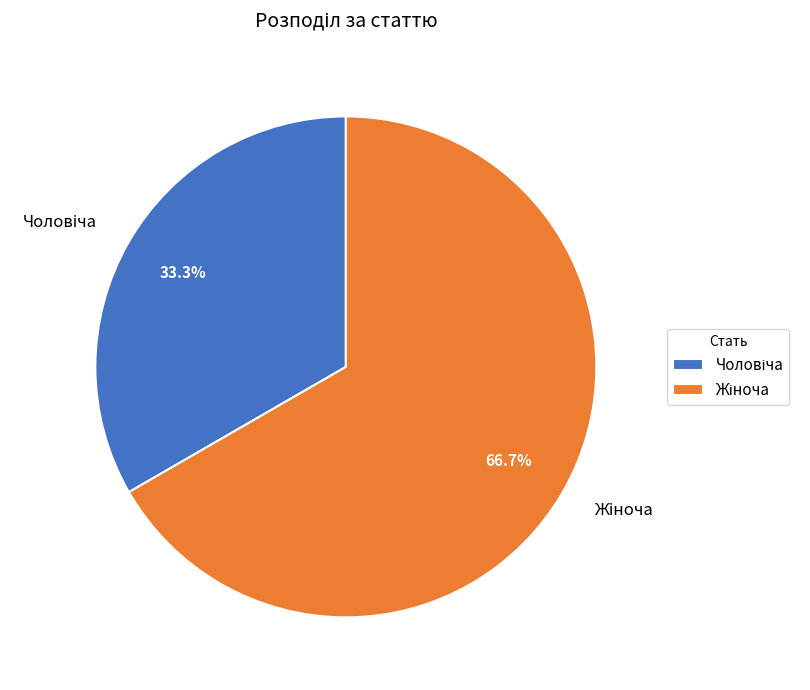

Is there any slice that represents more than half of the pie?

Yes